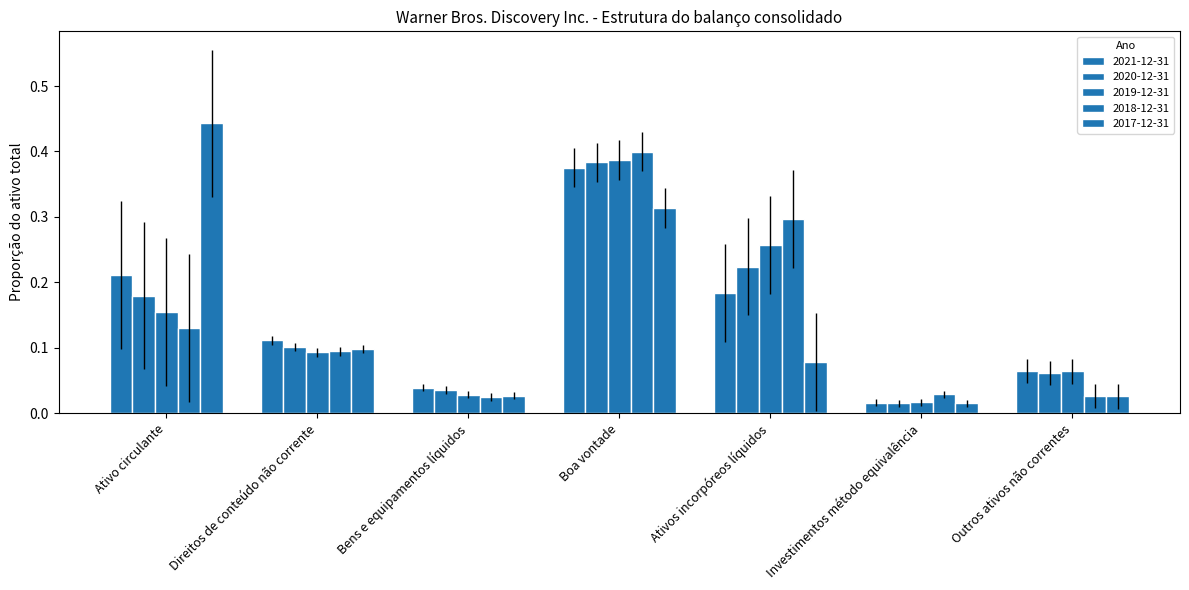

What is the difference between the 2017-12-31 values at Boa vontade and Ativo circulante?

0.1